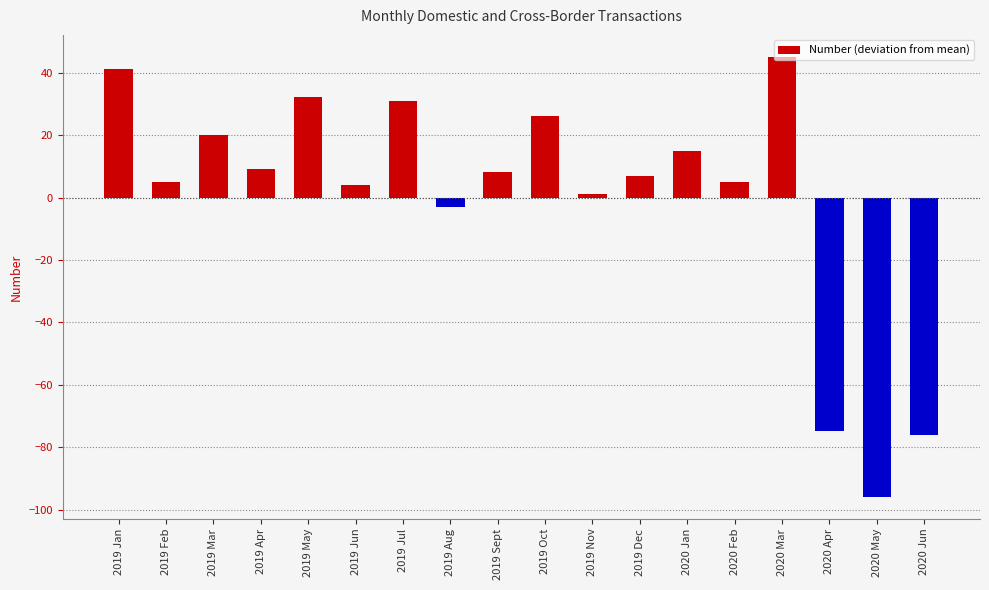

True or false: the data shows 32.1 at 2019 May.

True